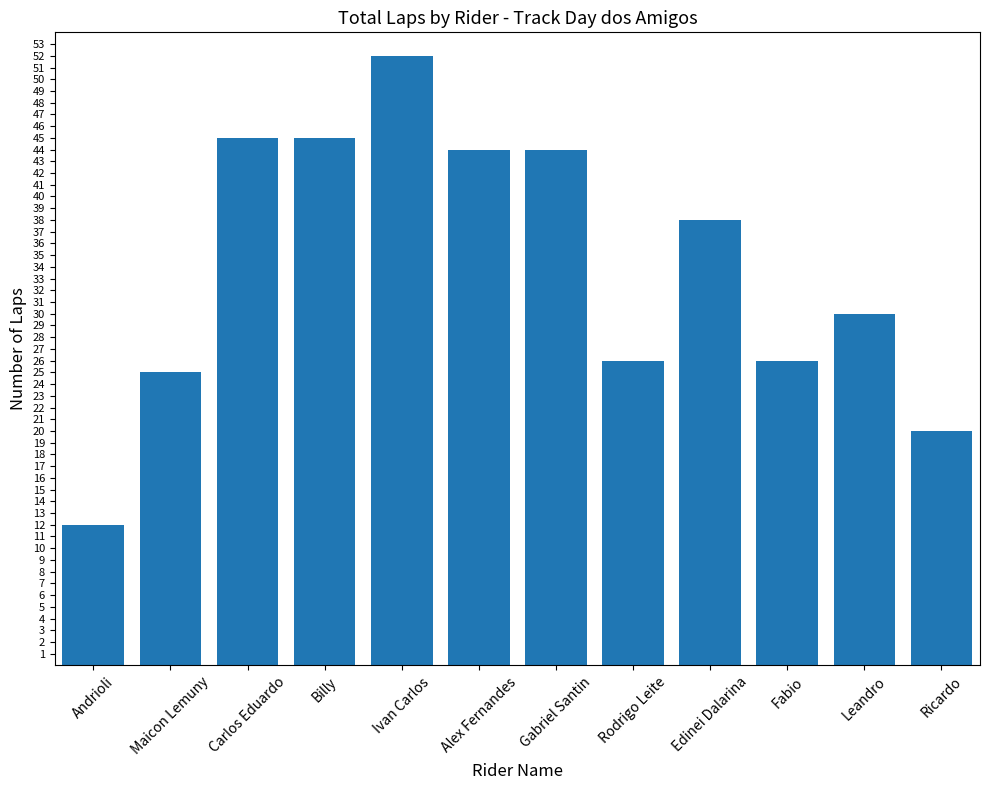

The chart shows a value of 30 at Leandro. True or false?

True